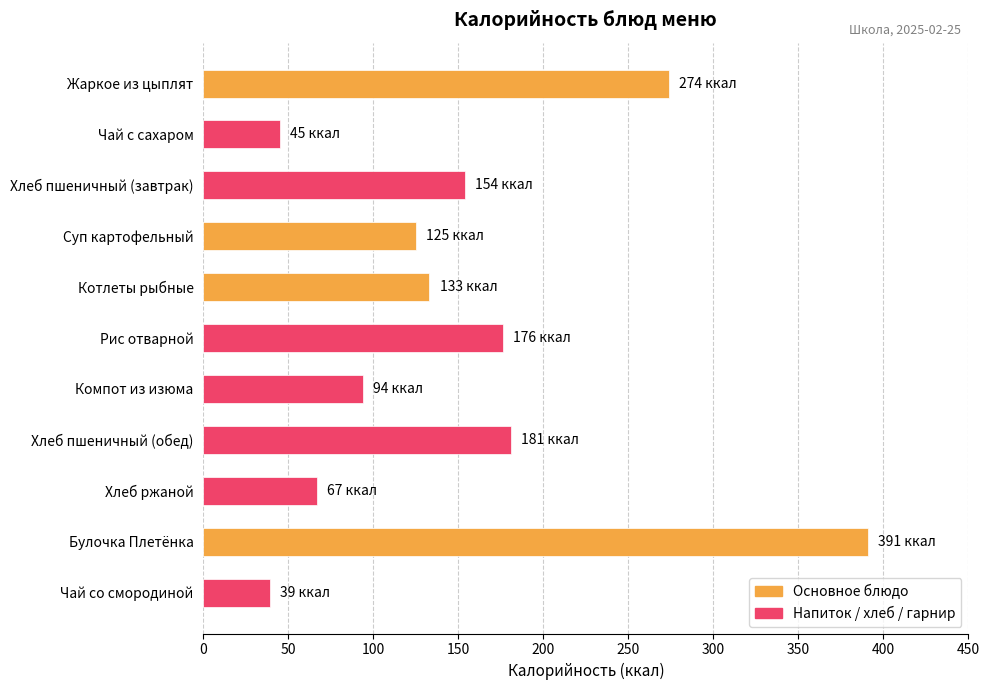

Reading bottom to top, extract all data points from this chart.

Чай со смородиной=39	Булочка Плетёнка=391	Хлеб ржаной=67	Хлеб пшеничный (обед)=181	Компот из изюма=94	Рис отварной=176	Котлеты рыбные=133	Суп картофельный=125	Хлеб пшеничный (завтрак)=154	Чай с сахаром=45	Жаркое из цыплят=274